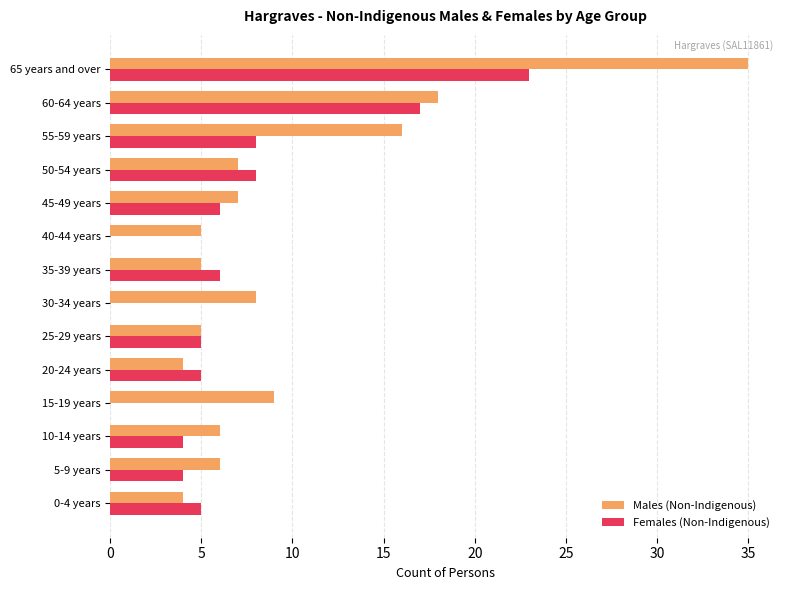

What is the greatest value displayed?

35